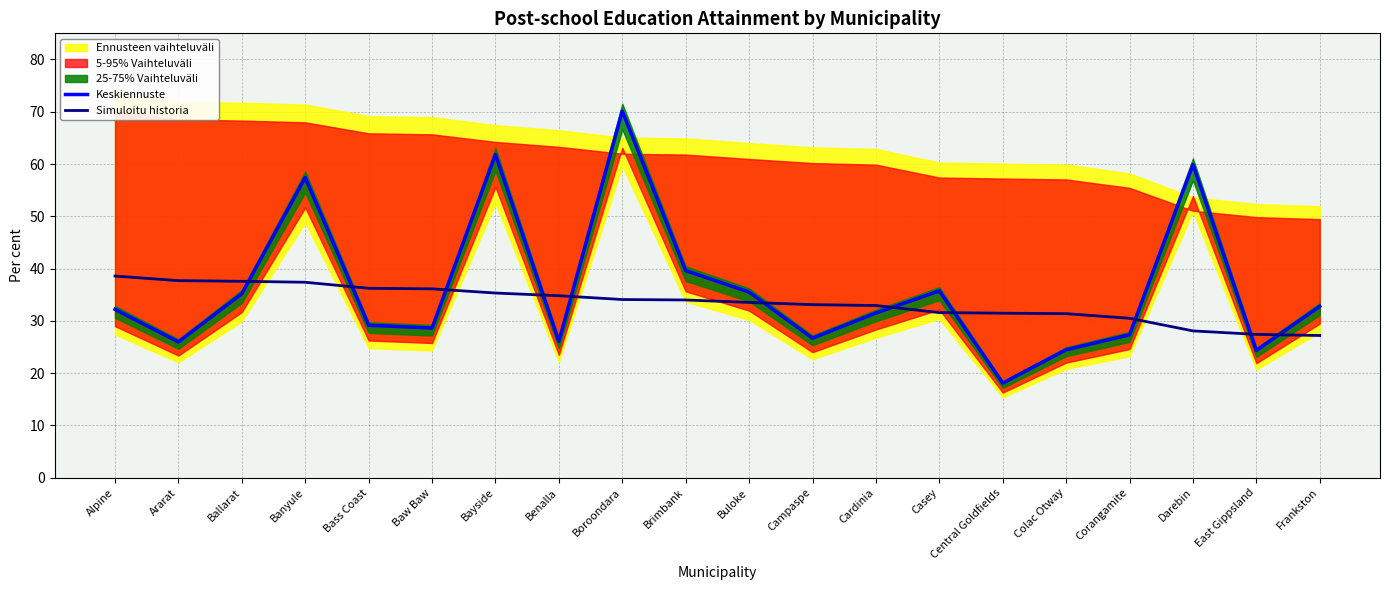

How many times do Keskiennuste and Simuloitu historia cross each other?

11